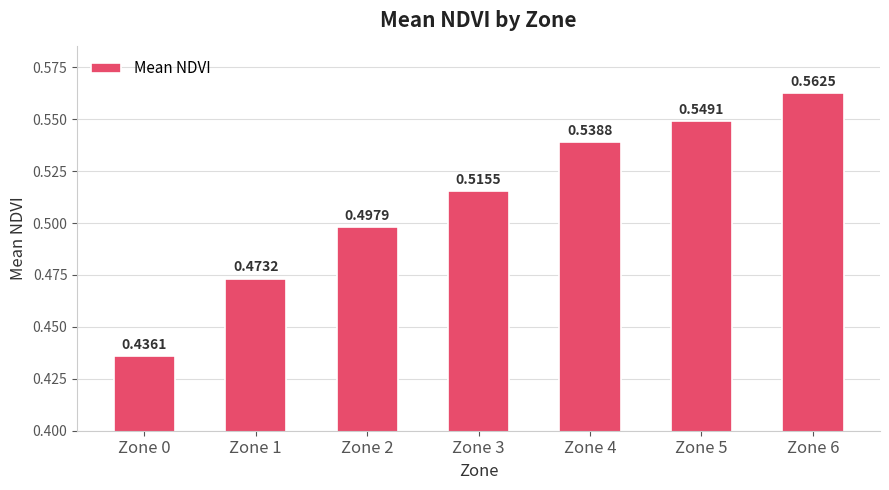

What is the sum of all values?

3.6